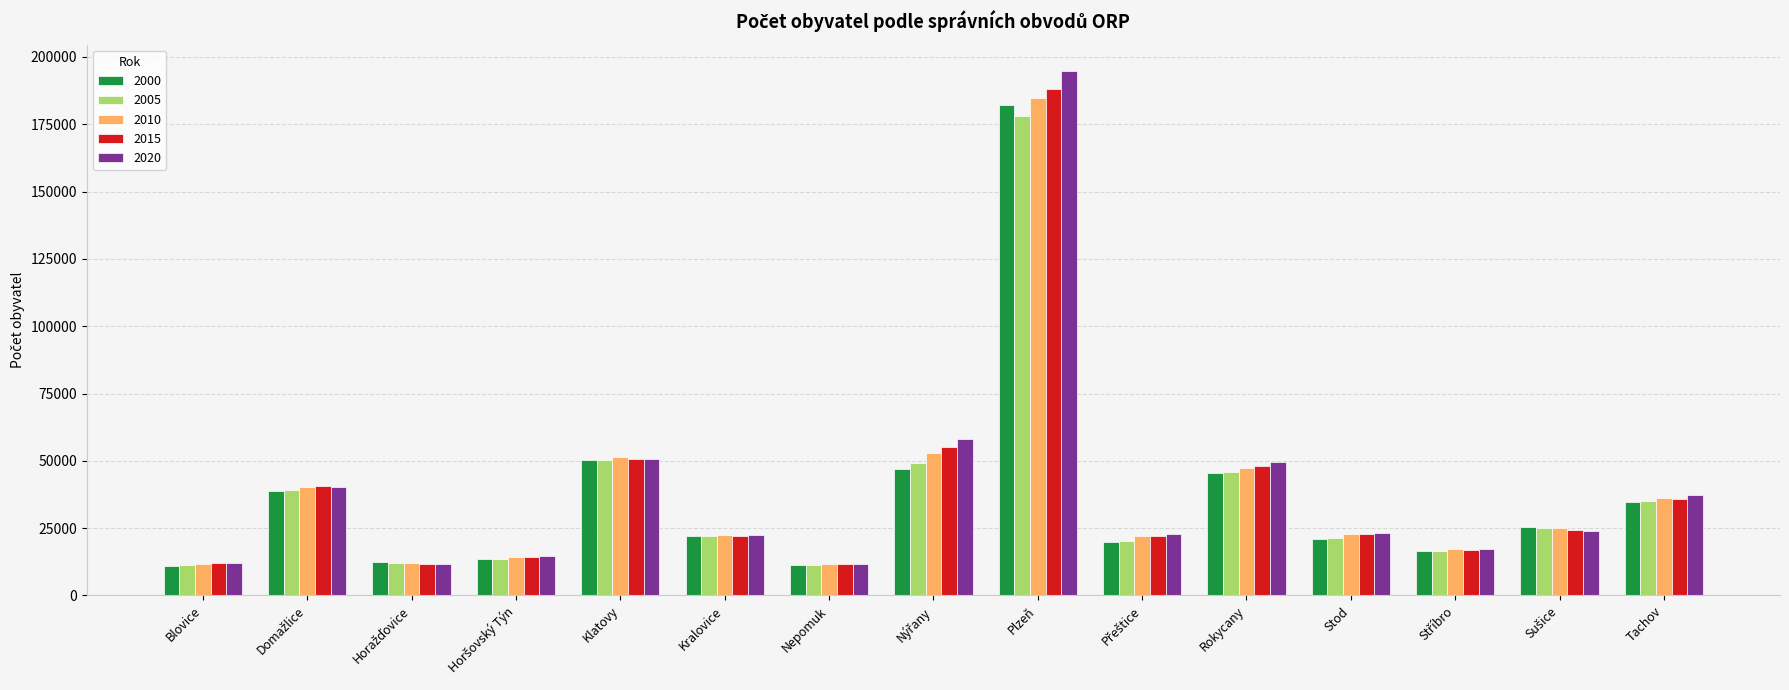

The value of 2005 at Rokycany is 45823. True or false?

True